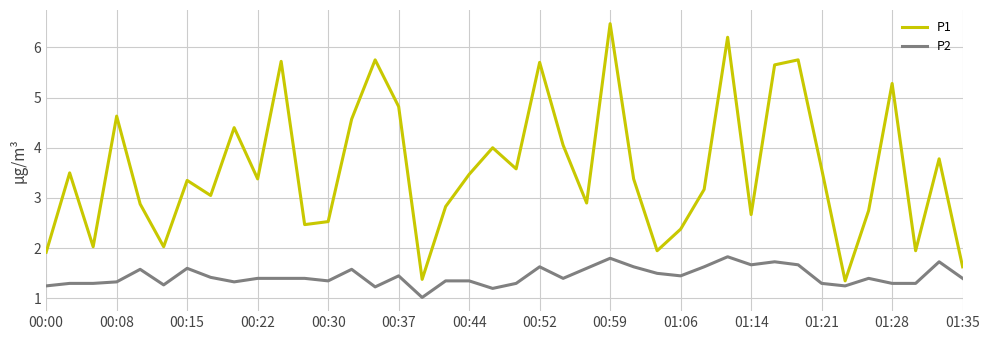

Which series has the largest total across all categories?

P1